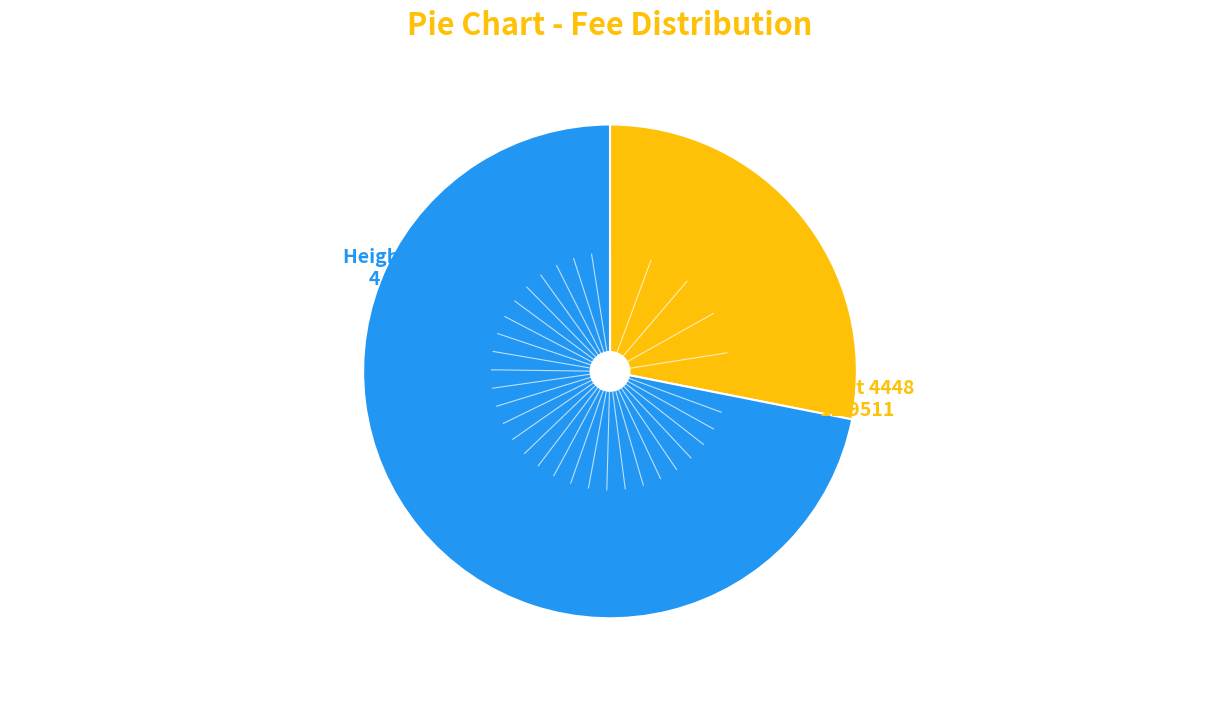

Does any single category account for the majority?

Yes